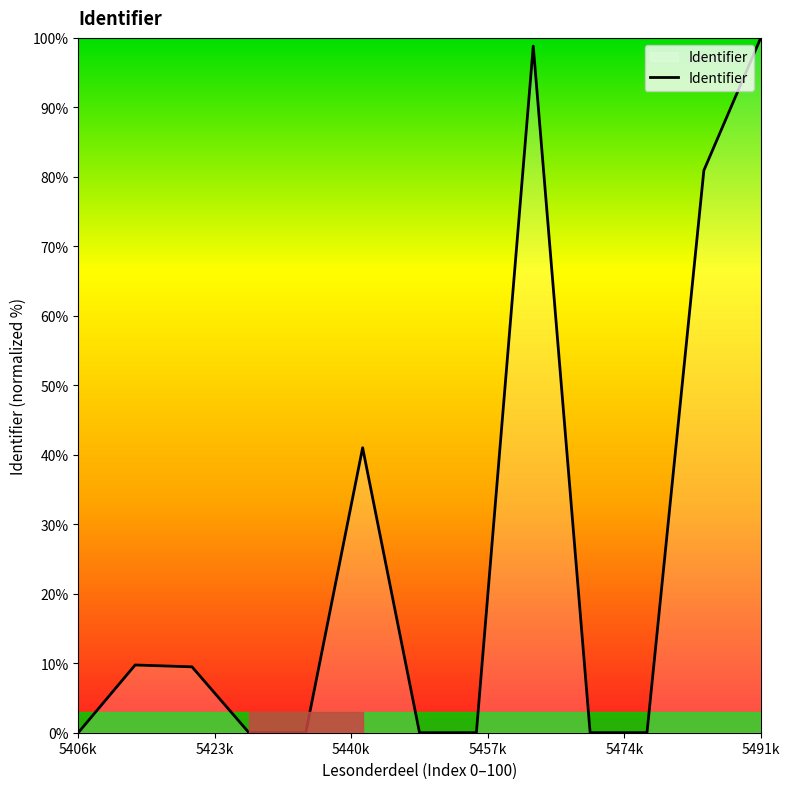

What is the greatest value displayed?

100.0